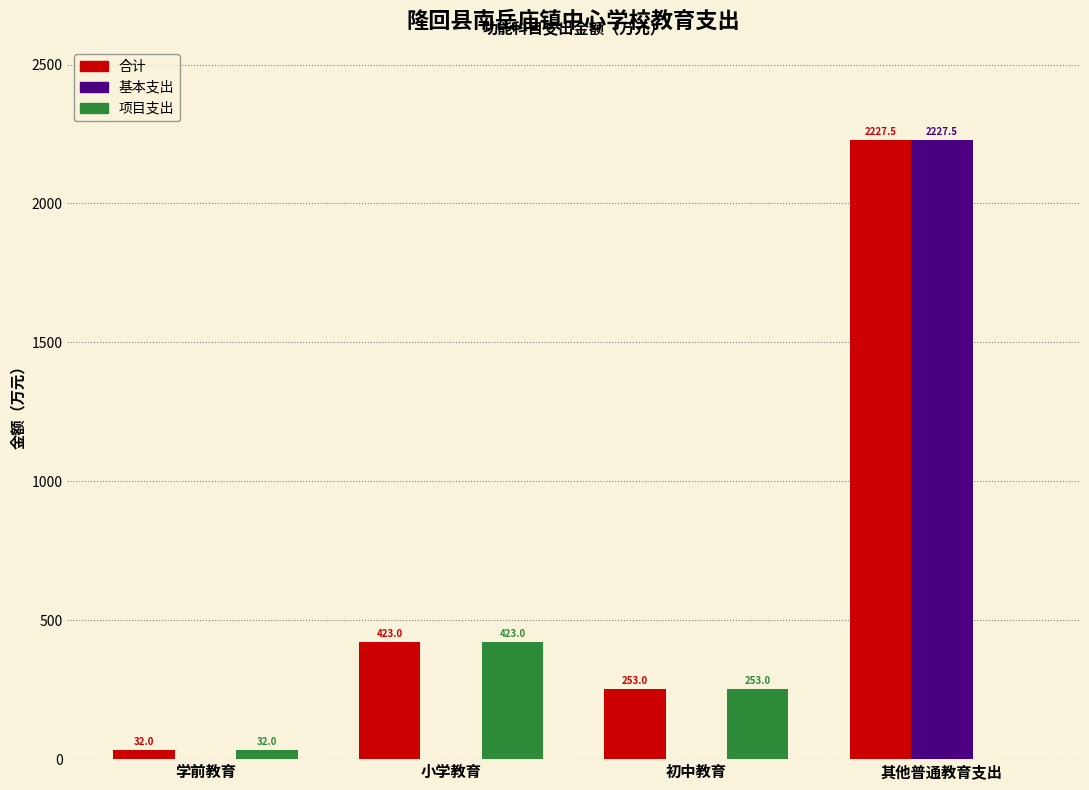

The value of 项目支出 at 其他普通教育支出 is 0.0. True or false?

True